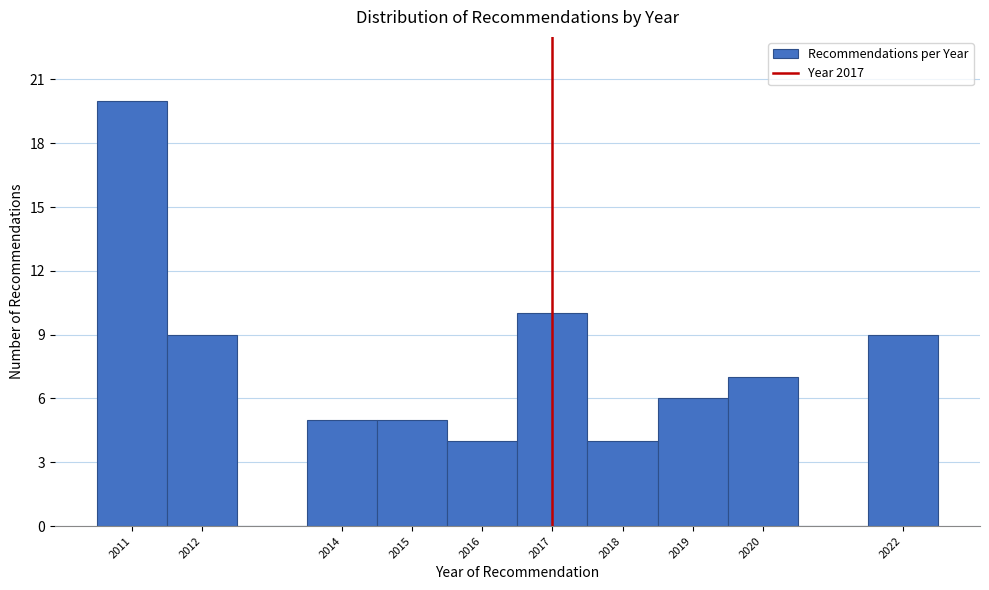

Reading left to right, transcribe this chart: for each bar, give the range it covers on the x-axis and its height. The values are not printed on the chart, so give them approximately, as read against the axis.

2010.5 to 2011.5: 20
2011.5 to 2012.5: 9
2012.5 to 2013.5: 0
2013.5 to 2014.5: 5
2014.5 to 2015.5: 5
2015.5 to 2016.5: 4
2016.5 to 2017.5: 10
2017.5 to 2018.5: 4
2018.5 to 2019.5: 6
2019.5 to 2020.5: 7
2020.5 to 2021.5: 0
2021.5 to 2022.5: 9